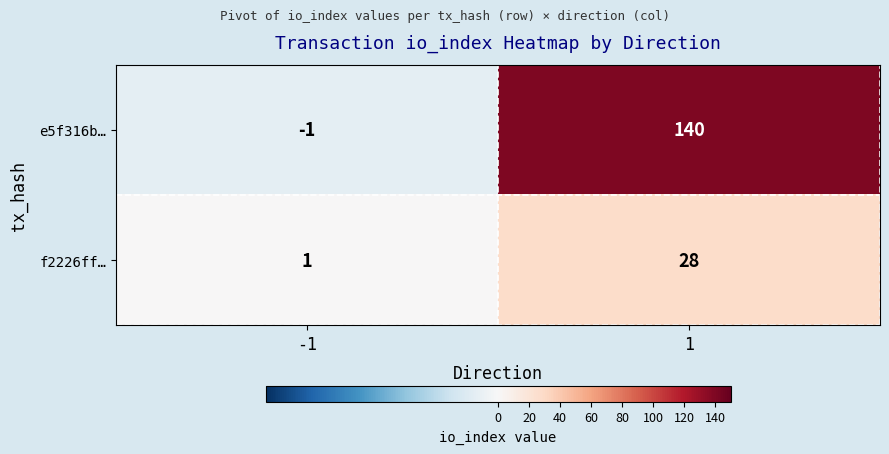

Rank the series by their maximum value, from lowest to highest.

f2226ff…, e5f316b…